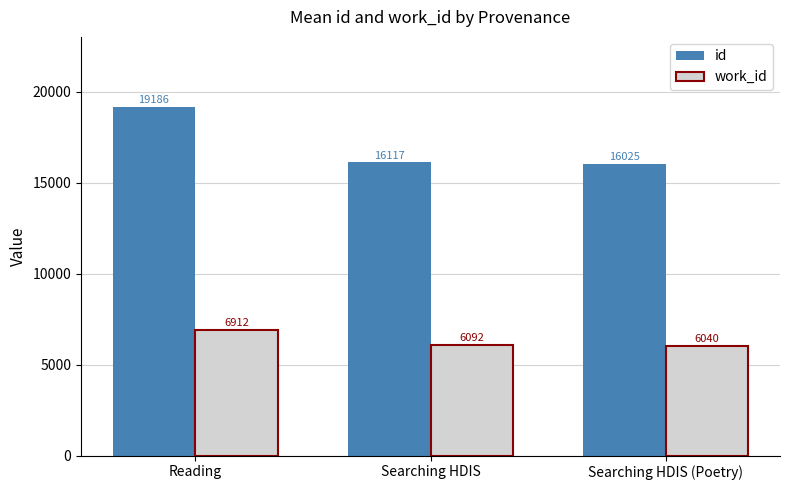

What is the lowest value of the id series?

16025.3